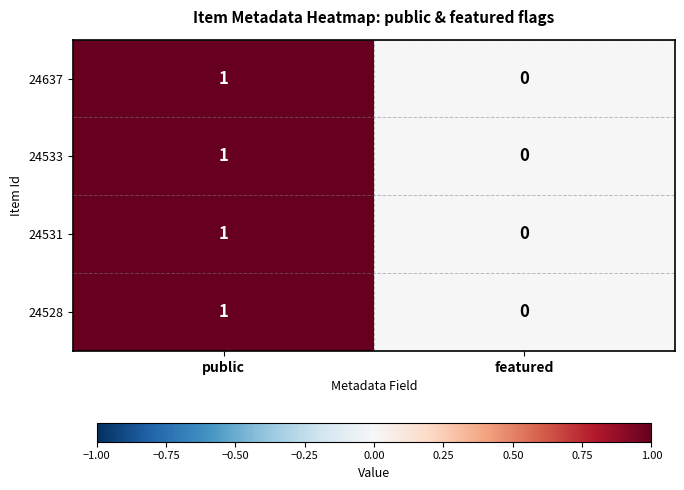

How many categories are shown in the chart?

2